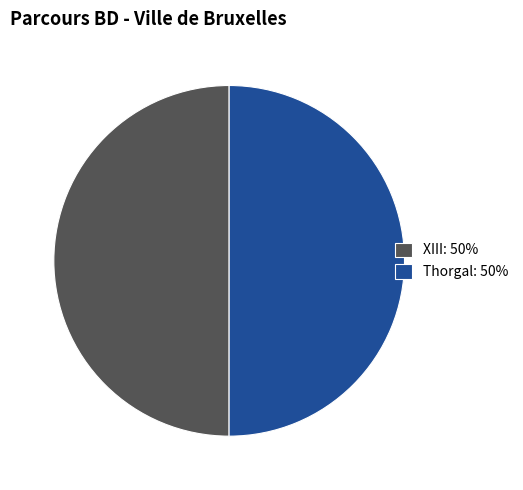

Approximately how many times larger is the value at XIII: 50% compared to Thorgal: 50%?

1.0